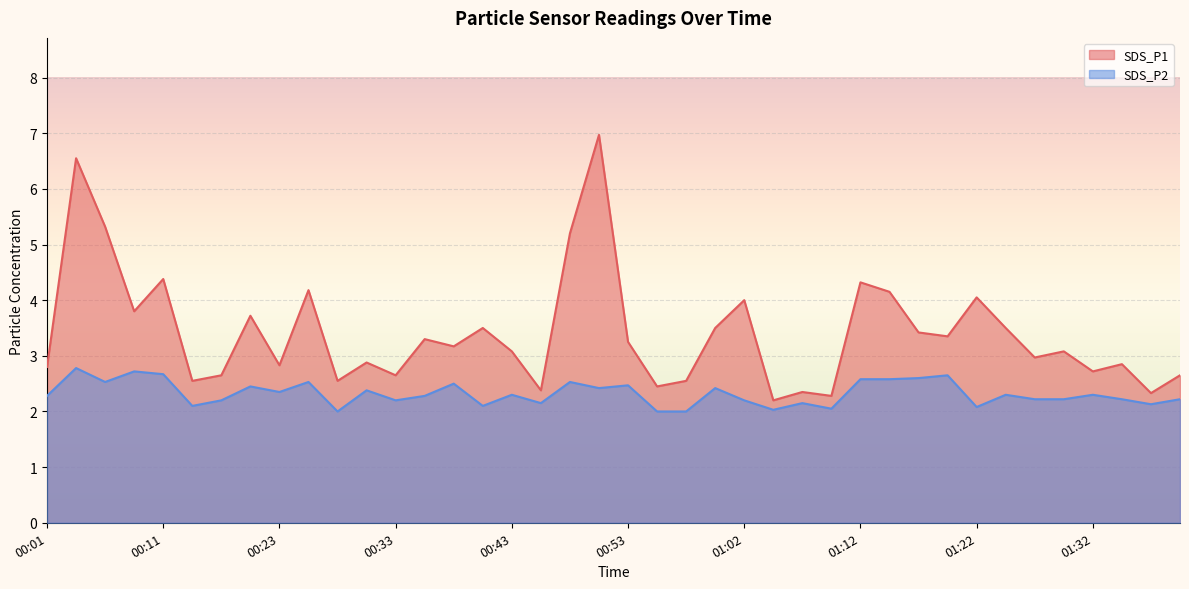

Between 00:18 and 00:38, which is larger?

00:38